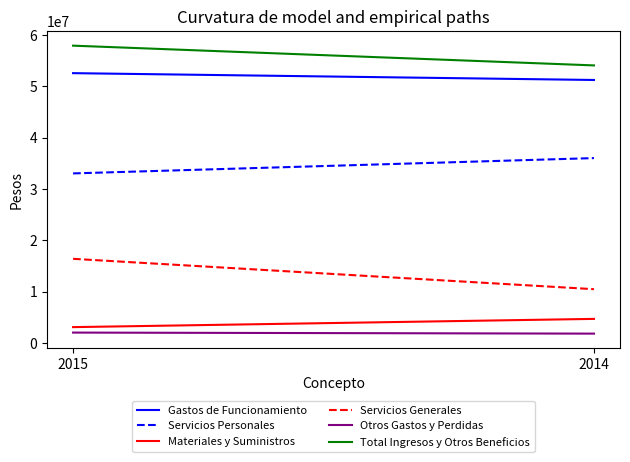

What is the minimum value for Materiales y Suministros?

3111656.0